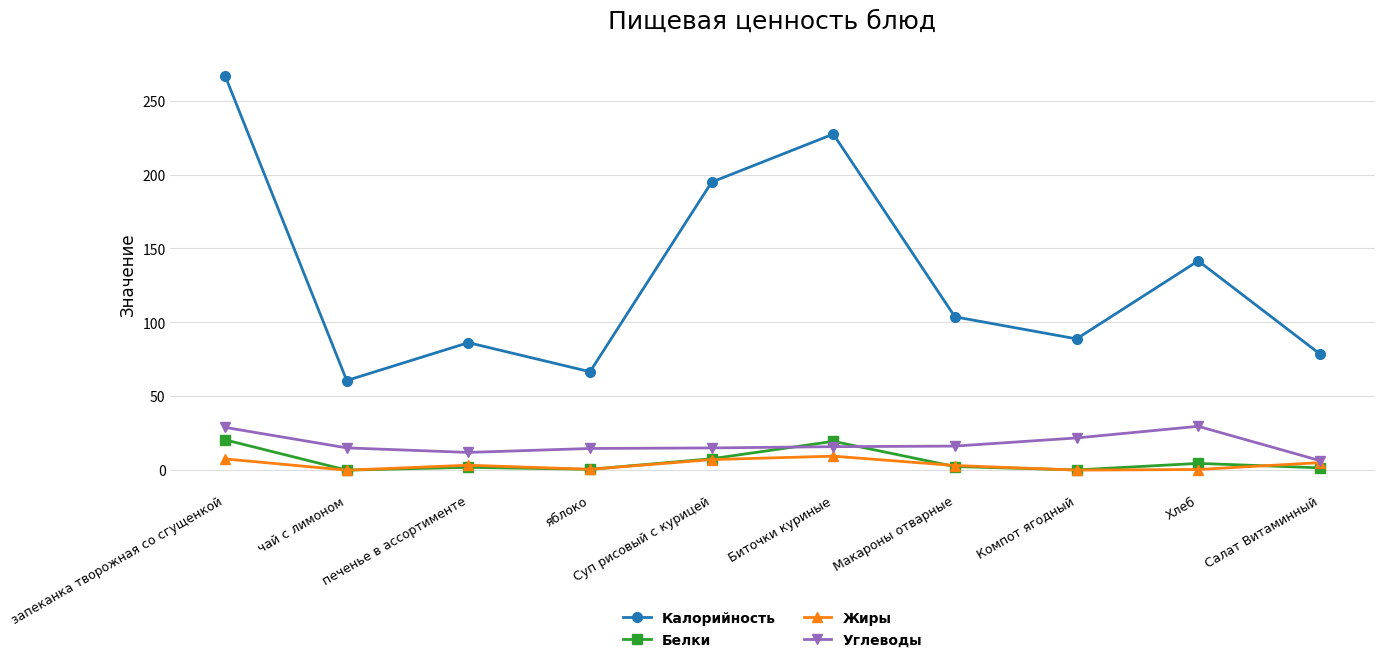

What is the value of the Углеводы point at the 10th from the left?

6.5